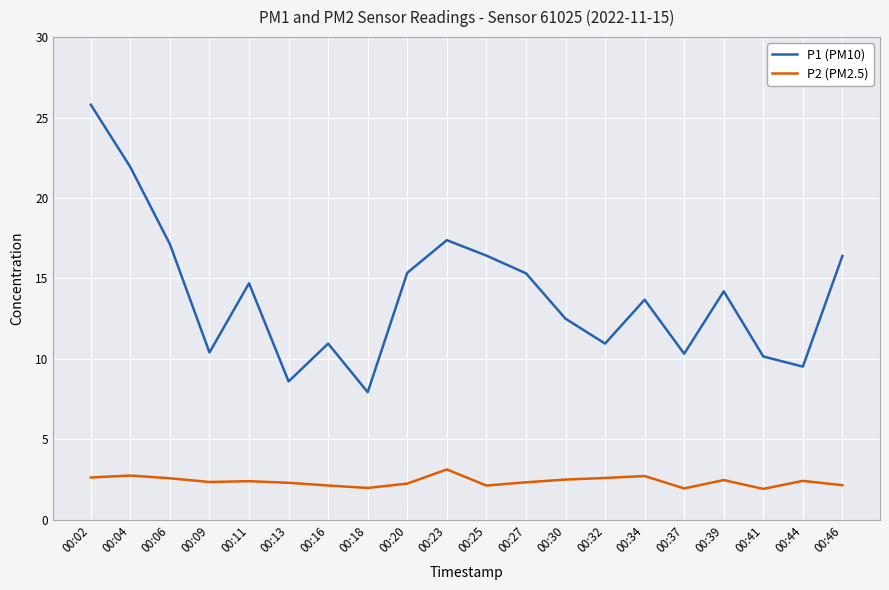

What is the difference between the maximum and second lowest values in the P2 (PM2.5) series?

1.2